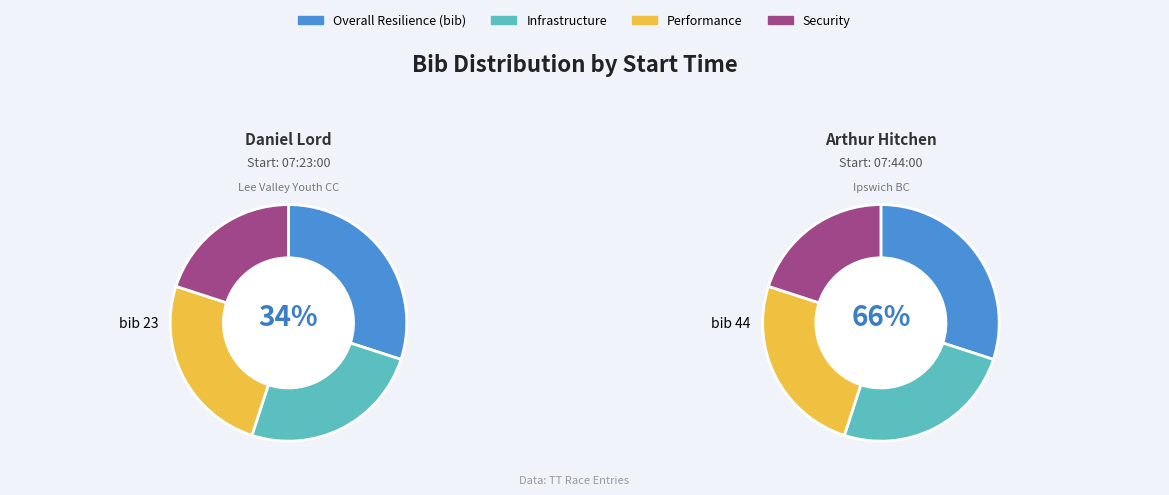

Which category has the smallest portion of the pie?

07:23:00